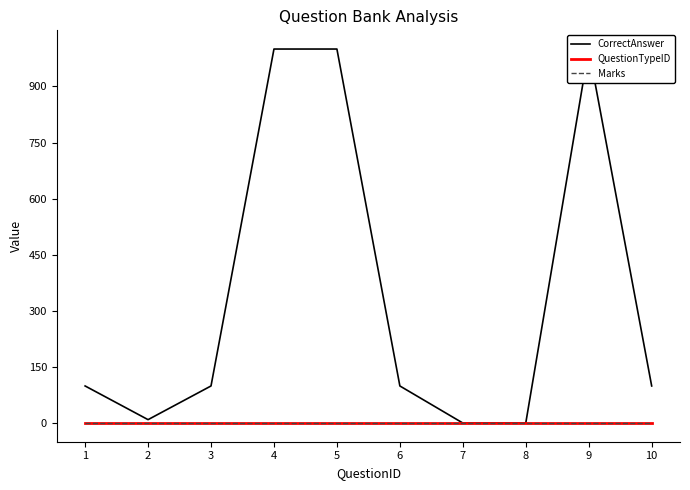

At which label is CorrectAnswer closest to 500?

1